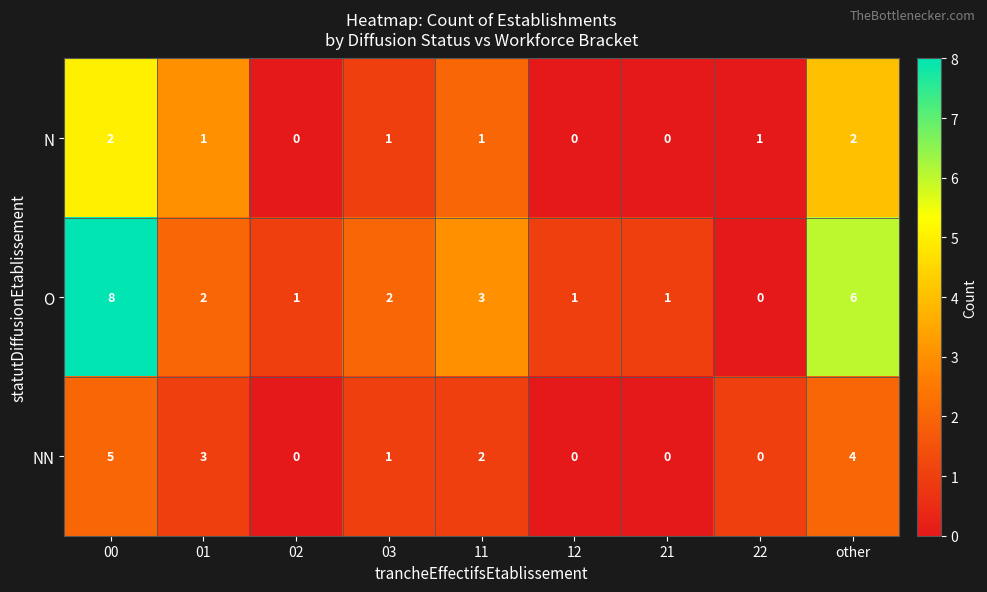

Rank the series by their average value, from lowest to highest.

N, NN, O